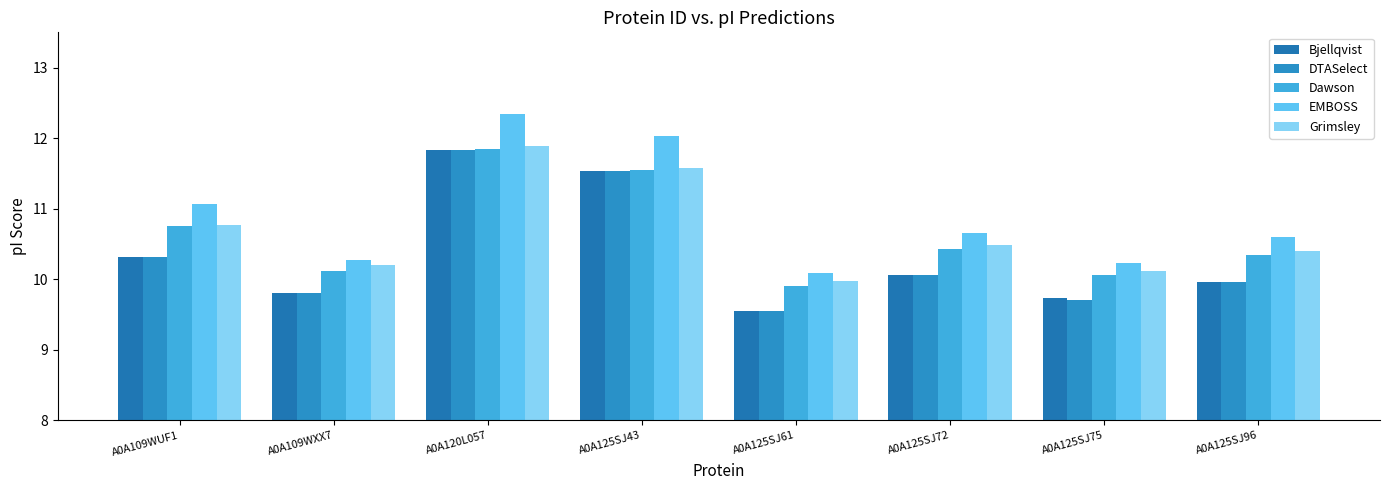

Which series changed the most between A0A109WXX7 and A0A125SJ43?

EMBOSS